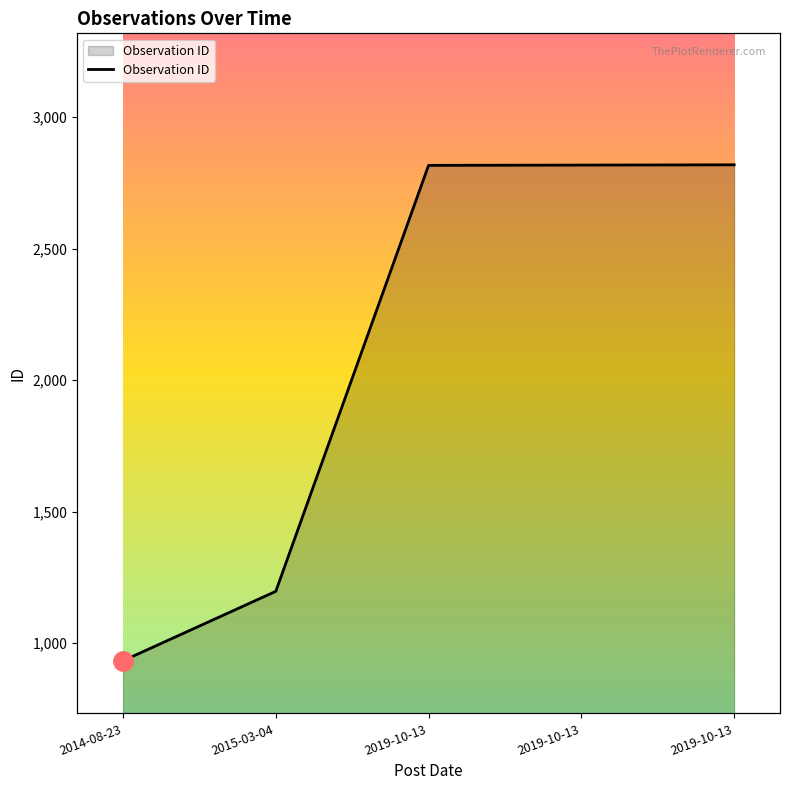

What is the ratio of the value at 2019-10-13 to the value at 2014-08-23?

3.0